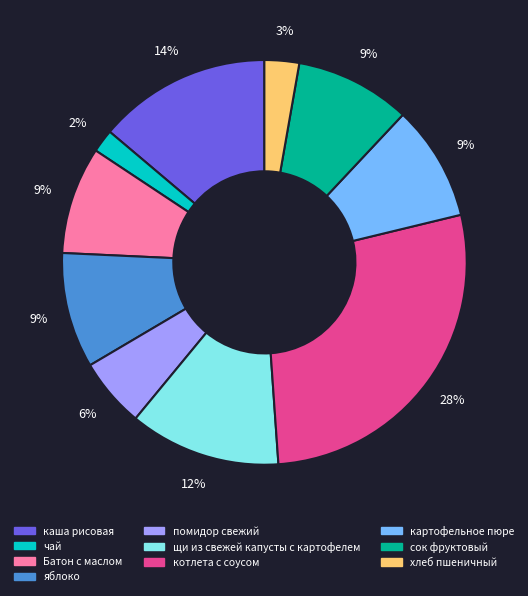

Does any single category account for the majority?

No